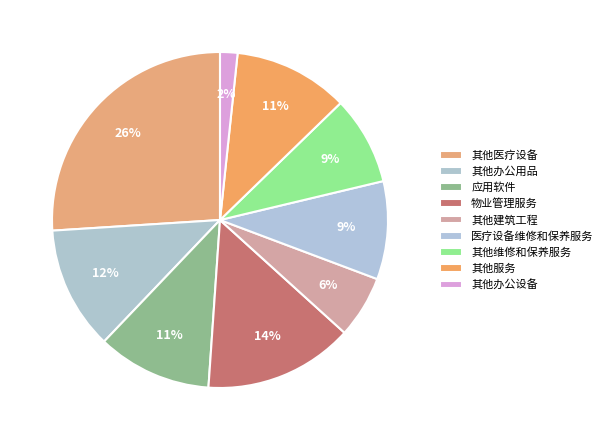

Is 其他办公用品 the majority of the pie?

No